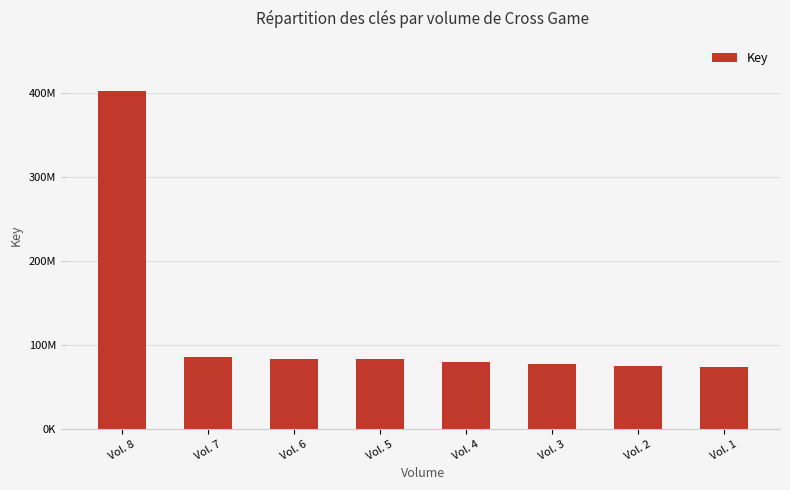

Rank the categories by value from lowest to highest.

Vol. 1, Vol. 2, Vol. 3, Vol. 4, Vol. 5, Vol. 6, Vol. 7, Vol. 8